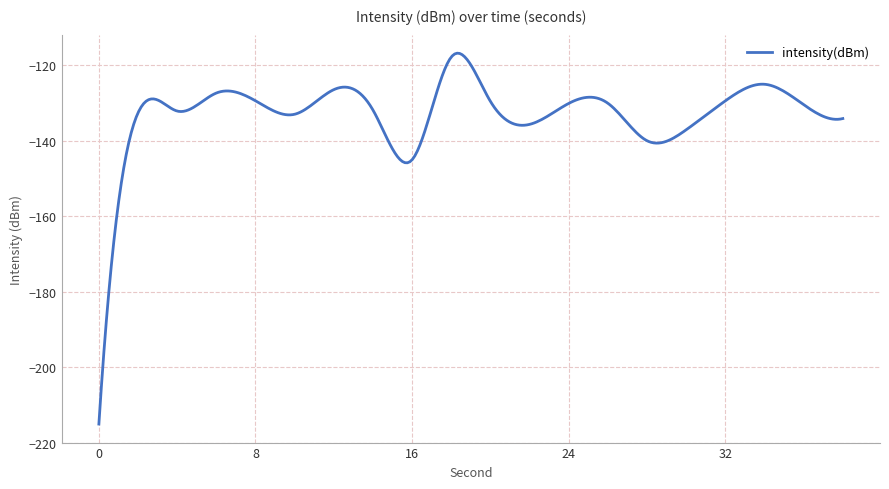

What is the maximum value shown in the chart?

-116.8